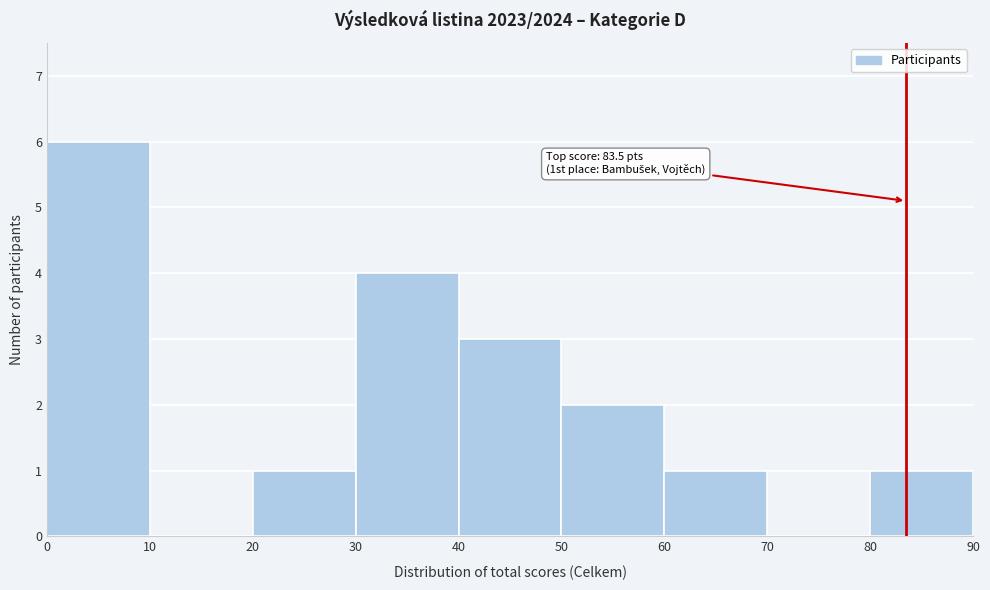

Which range on the x-axis has the tallest bar?

0 to 10